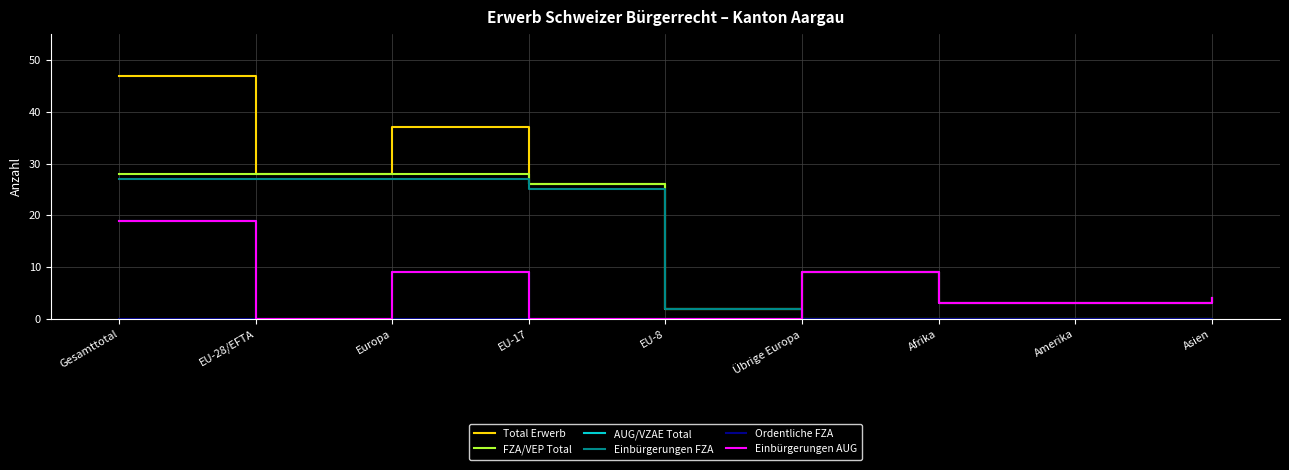

Does the chart have visible grid lines?

Yes